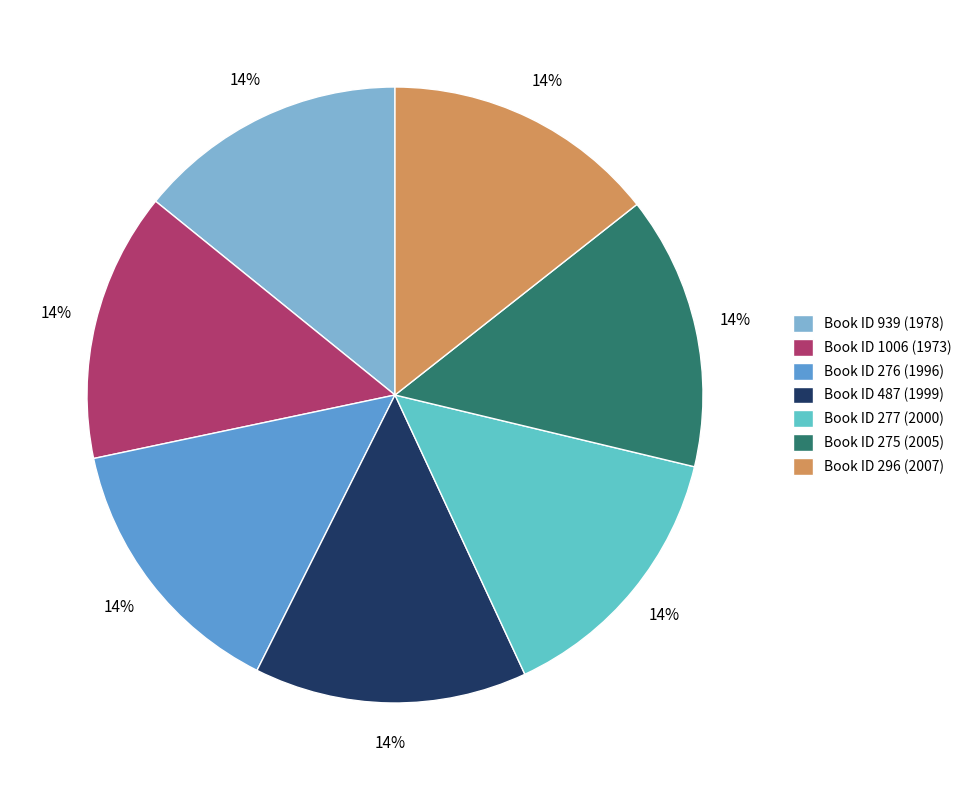

Do Book ID 277 (2000) and Book ID 296 (2007) together represent more than half of the pie?

No